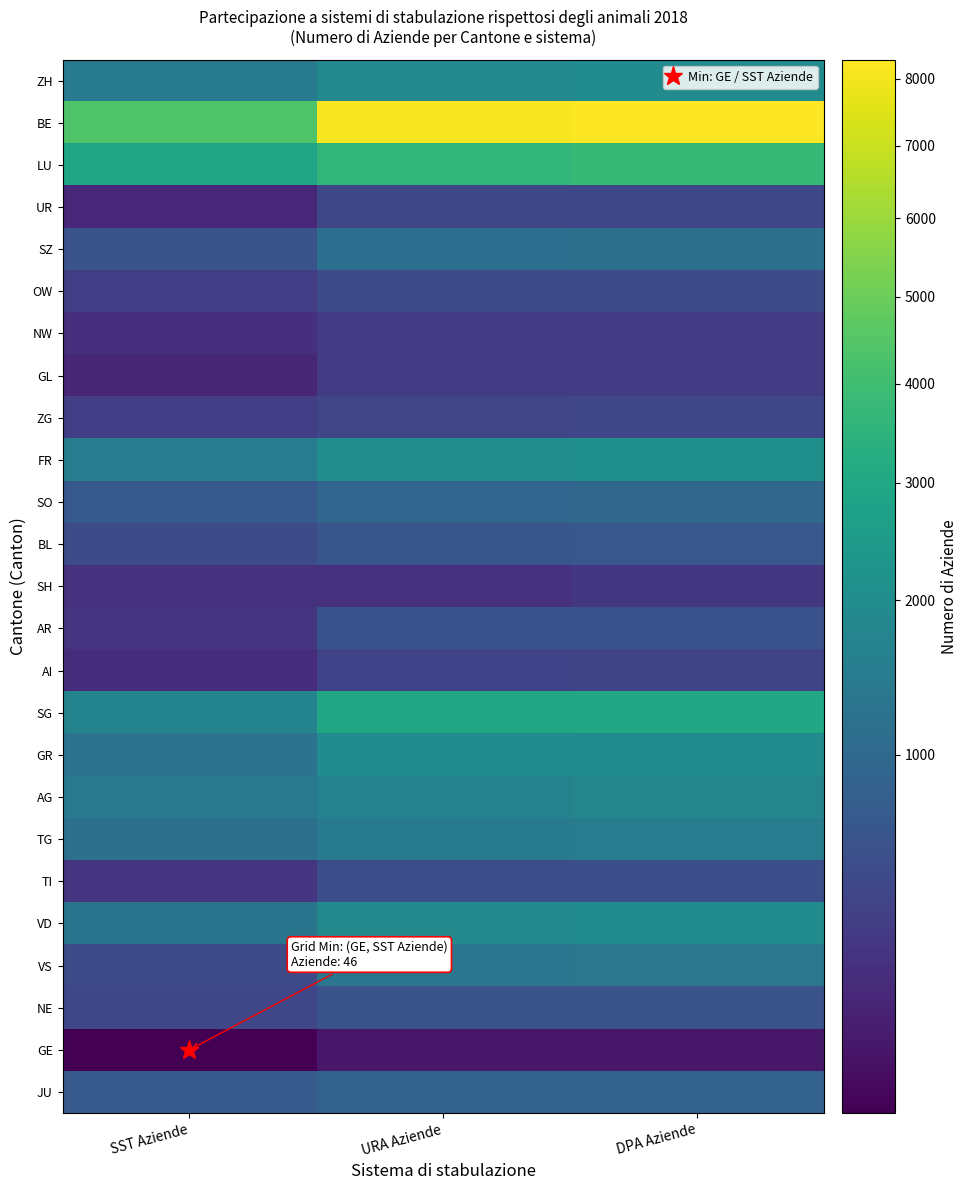

Reading left to right, list all the values displayed in this chart.

ZH: SST Aziende=1447	URA Aziende=1885	DPA Aziende=1977
BE: SST Aziende=4388	URA Aziende=8155	DPA Aziende=8299
LU: SST Aziende=2899	URA Aziende=3639	DPA Aziende=3733
UR: SST Aziende=148	URA Aziende=417	DPA Aziende=419
SZ: SST Aziende=592	URA Aziende=1157	DPA Aziende=1172
OW: SST Aziende=318	URA Aziende=479	DPA Aziende=485
NW: SST Aziende=194	URA Aziende=289	DPA Aziende=300
GL: SST Aziende=141	URA Aziende=305	DPA Aziende=306
ZG: SST Aziende=328	URA Aziende=410	DPA Aziende=419
FR: SST Aziende=1510	URA Aziende=2044	DPA Aziende=2098
SO: SST Aziende=675	URA Aziende=921	DPA Aziende=946
BL: SST Aziende=480	URA Aziende=631	DPA Aziende=649
SH: SST Aziende=211	URA Aziende=217	DPA Aziende=259
AR: SST Aziende=242	URA Aziende=569	DPA Aziende=570
AI: SST Aziende=185	URA Aziende=381	DPA Aziende=388
SG: SST Aziende=1731	URA Aziende=2913	DPA Aziende=2969
GR: SST Aziende=1244	URA Aziende=1953	DPA Aziende=1954
AG: SST Aziende=1384	URA Aziende=1646	DPA Aziende=1767
TG: SST Aziende=1164	URA Aziende=1420	DPA Aziende=1539
TI: SST Aziende=237	URA Aziende=524	DPA Aziende=525
VD: SST Aziende=1302	URA Aziende=1884	DPA Aziende=1959
VS: SST Aziende=490	URA Aziende=1318	DPA Aziende=1347
NE: SST Aziende=417	URA Aziende=591	DPA Aziende=592
GE: SST Aziende=46	URA Aziende=82	DPA Aziende=82
JU: SST Aziende=686	URA Aziende=846	DPA Aziende=855